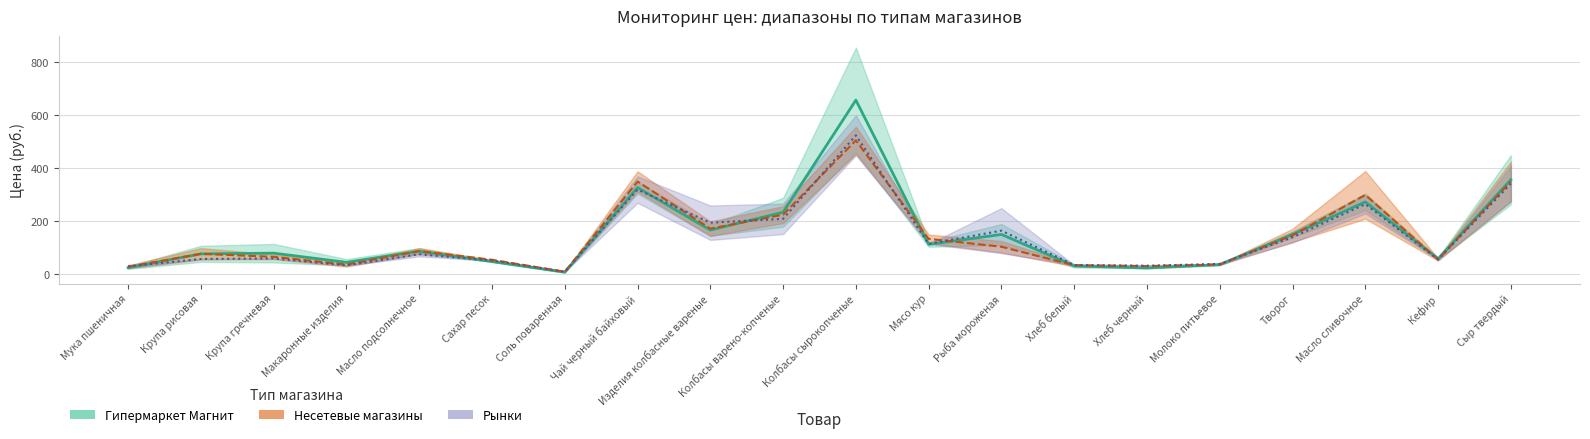

Reading right to left, list all the values displayed in this chart.

Гипермаркет Магнит (мин): Сыр твердый=350.7	Кефир=56.0	Масло сливочное=300.1	Творог=147.2	Молоко питьевое=37.4	Хлеб черный=30.9	Хлеб белый=34.4	Рыба мороженая=104.2	Мясо кур=134.2	Колбасы сырокопченые=505.8	Колбасы варено-копченые=225.3	Изделия колбасные вареные=172.6	Чай черный байховый=350.5	Соль поваренная=9.8	Сахар песок=55.0	Масло подсолнечное=88.2	Макаронные изделия=36.7	Крупа гречневая=66.1	Крупа рисовая=77.5	Мука пшеничная=28.6
Гипермаркет Магнит (макс): Сыр твердый=357.0	Кефир=59.0	Масло сливочное=273.5	Творог=150.5	Молоко питьевое=36.7	Хлеб черный=23.9	Хлеб белый=31.8	Рыба мороженая=150.6	Мясо кур=113.1	Колбасы сырокопченые=658.0	Колбасы варено-копченые=234.4	Изделия колбасные вареные=167.1	Чай черный байховый=327.5	Соль поваренная=8.1	Сахар песок=48.1	Масло подсолнечное=87.2	Макаронные изделия=45.4	Крупа гречневая=80.0	Крупа рисовая=77.3	Мука пшеничная=25.2
Несетевые магазины (мин): Сыр твердый=342.5	Кефир=56.0	Масло сливочное=265.0	Творог=140.0	Молоко питьевое=39.5	Хлеб черный=32.5	Хлеб белый=35.0	Рыба мороженая=165.0	Мясо кур=115.0	Колбасы сырокопченые=525.0	Колбасы варено-копченые=209.5	Изделия колбасные вареные=195.0	Чай черный байховый=320.0	Соль поваренная=10.0	Сахар песок=52.0	Масло подсолнечное=75.8	Макаронные изделия=34.0	Крупа гречневая=60.0	Крупа рисовая=58.0	Мука пшеничная=30.0